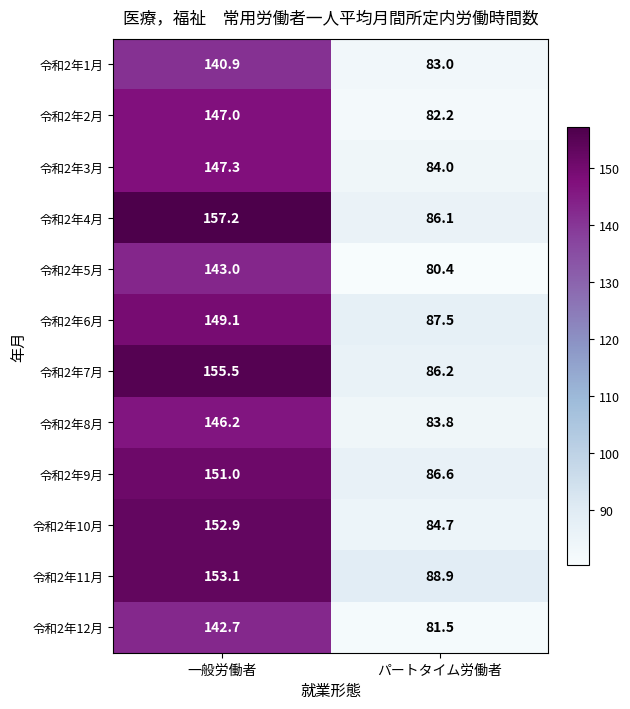

Reading left to right, list all the values displayed in this chart.

令和2年1月: 一般労働者=140.9	パートタイム労働者=83.0
令和2年2月: 一般労働者=147.0	パートタイム労働者=82.2
令和2年3月: 一般労働者=147.3	パートタイム労働者=84.0
令和2年4月: 一般労働者=157.2	パートタイム労働者=86.1
令和2年5月: 一般労働者=143.0	パートタイム労働者=80.4
令和2年6月: 一般労働者=149.1	パートタイム労働者=87.5
令和2年7月: 一般労働者=155.5	パートタイム労働者=86.2
令和2年8月: 一般労働者=146.2	パートタイム労働者=83.8
令和2年9月: 一般労働者=151.0	パートタイム労働者=86.6
令和2年10月: 一般労働者=152.9	パートタイム労働者=84.7
令和2年11月: 一般労働者=153.1	パートタイム労働者=88.9
令和2年12月: 一般労働者=142.7	パートタイム労働者=81.5